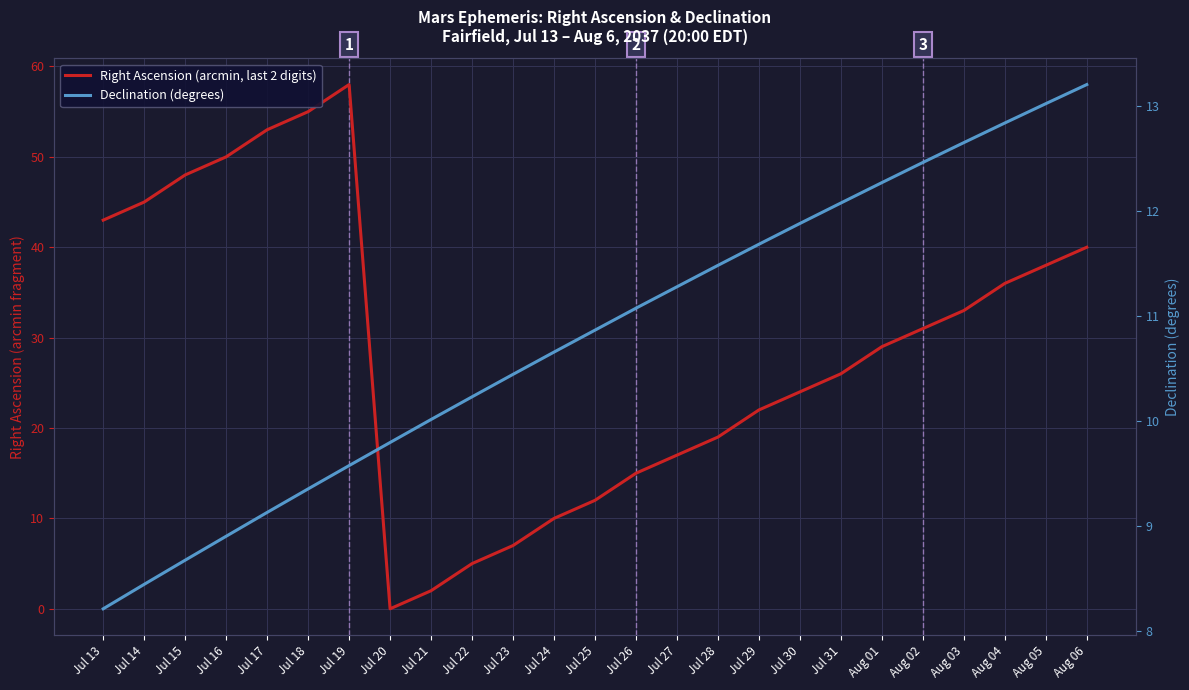

At how many categories does at least one series exceed 36?

9